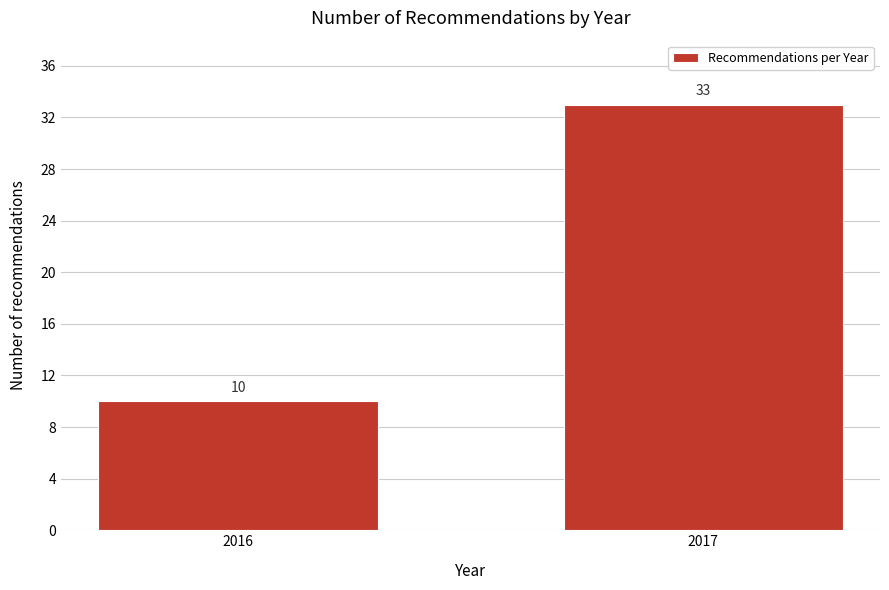

Reading left to right, list all the values displayed in this chart.

2016=10	2017=33